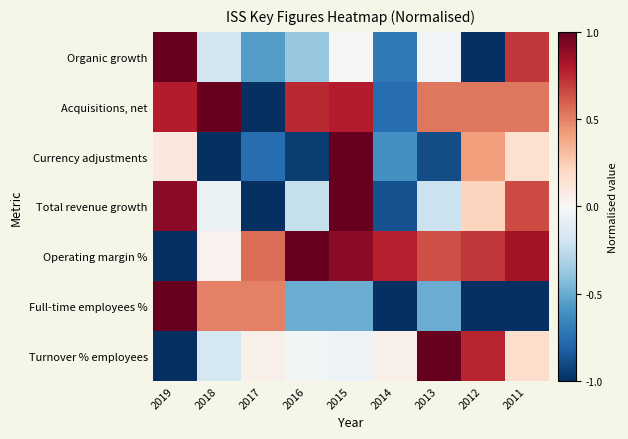

At which category does the chart reach its minimum across all series?

2012